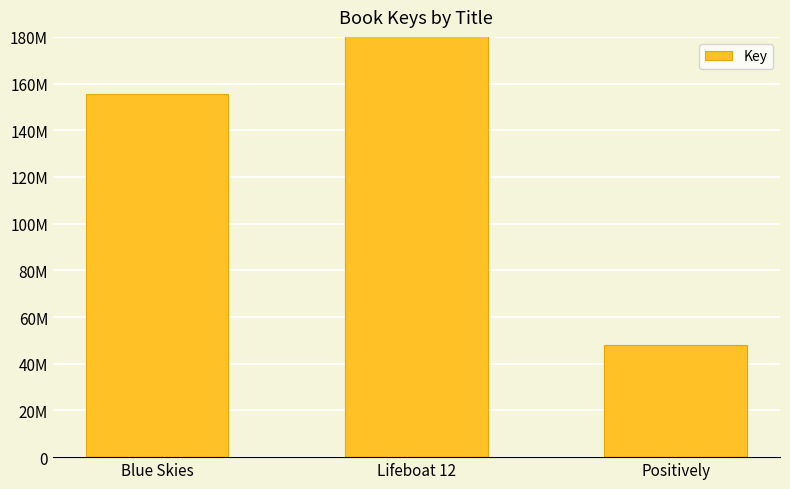

What is the sum of the values at Positively and Lifeboat 12?

615121001